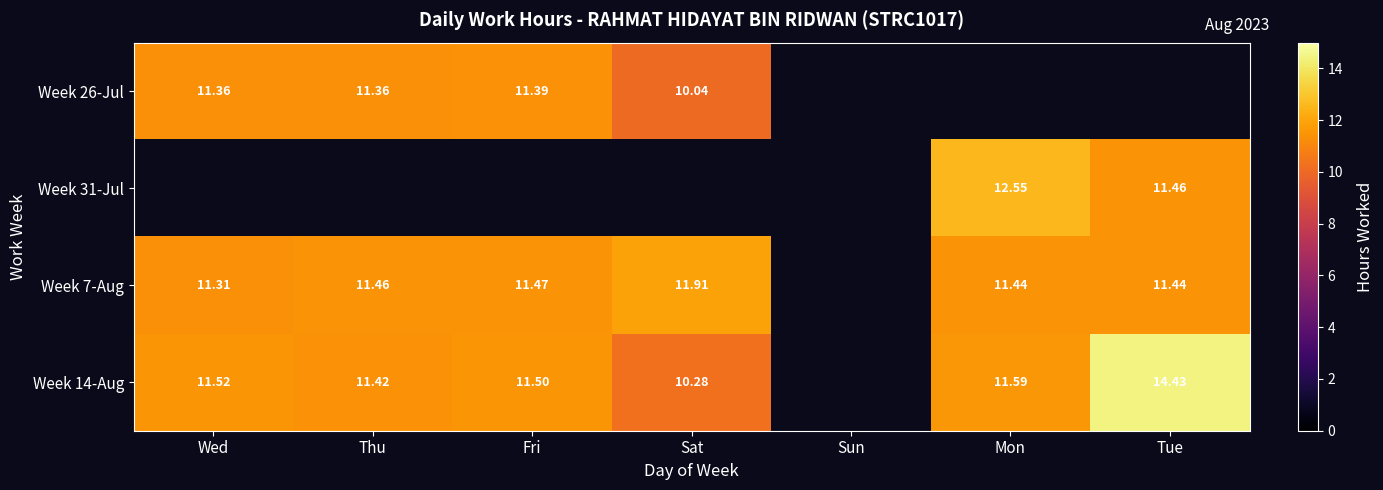

Is the value of Week 14-Aug at Wed greater than the value of Week 26-Jul at Thu?

Yes